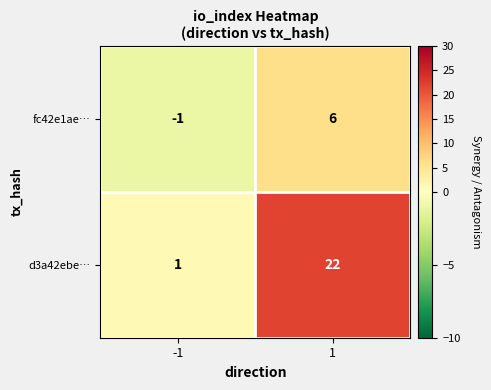

Is it true that d3a42ebe… equals 2 at -1?

False